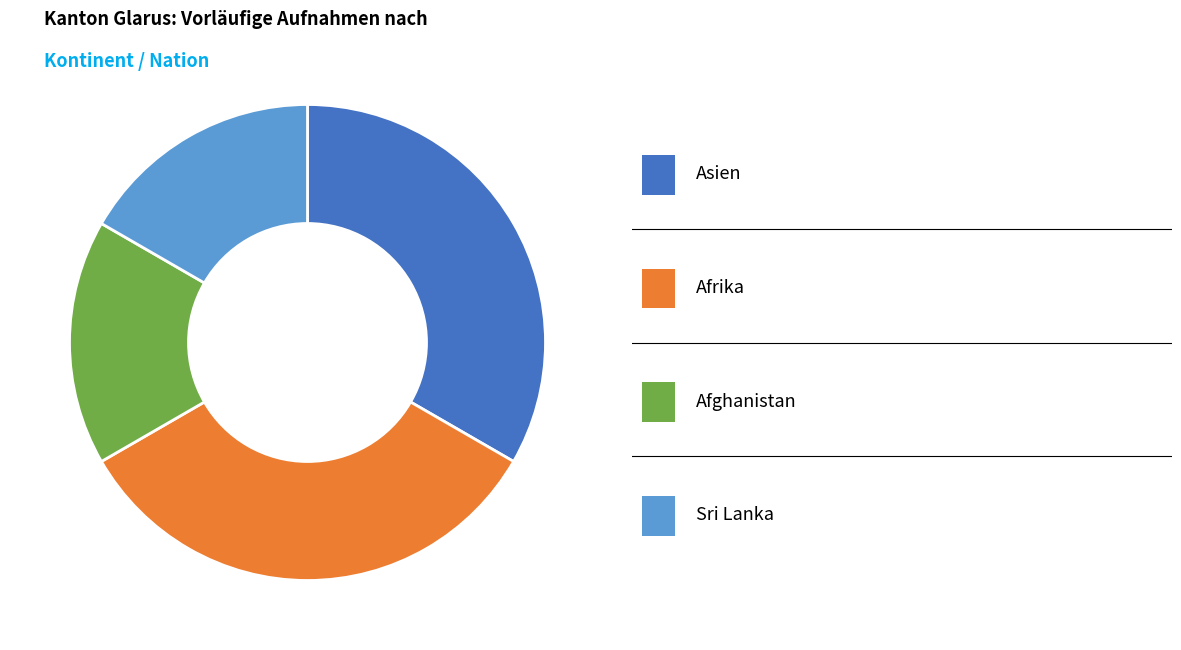

Is there any slice that represents more than half of the pie?

No